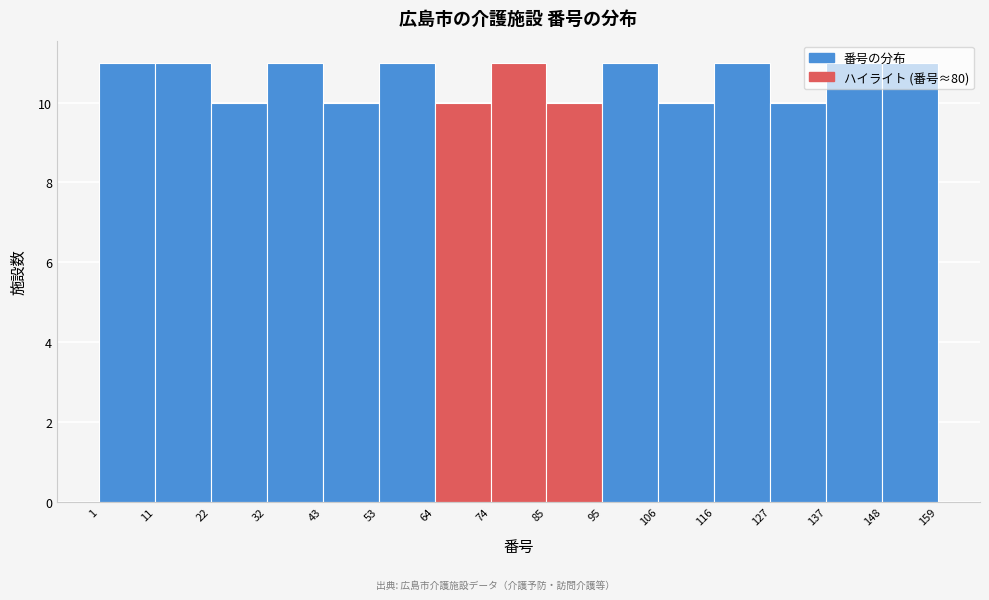

What is the height of the bar covering 74 to 85 on the x-axis? The values are not printed on the chart, so give them approximately, as read against the axis.

11